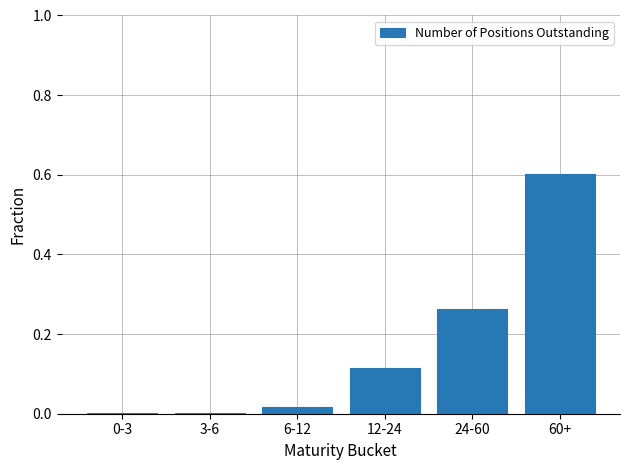

What is the sum of all values?

1.0